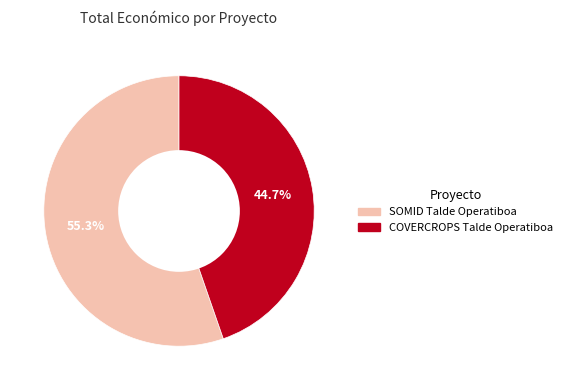

True or false: COVERCROPS Talde Operatiboa accounts for 32% of the total.

False